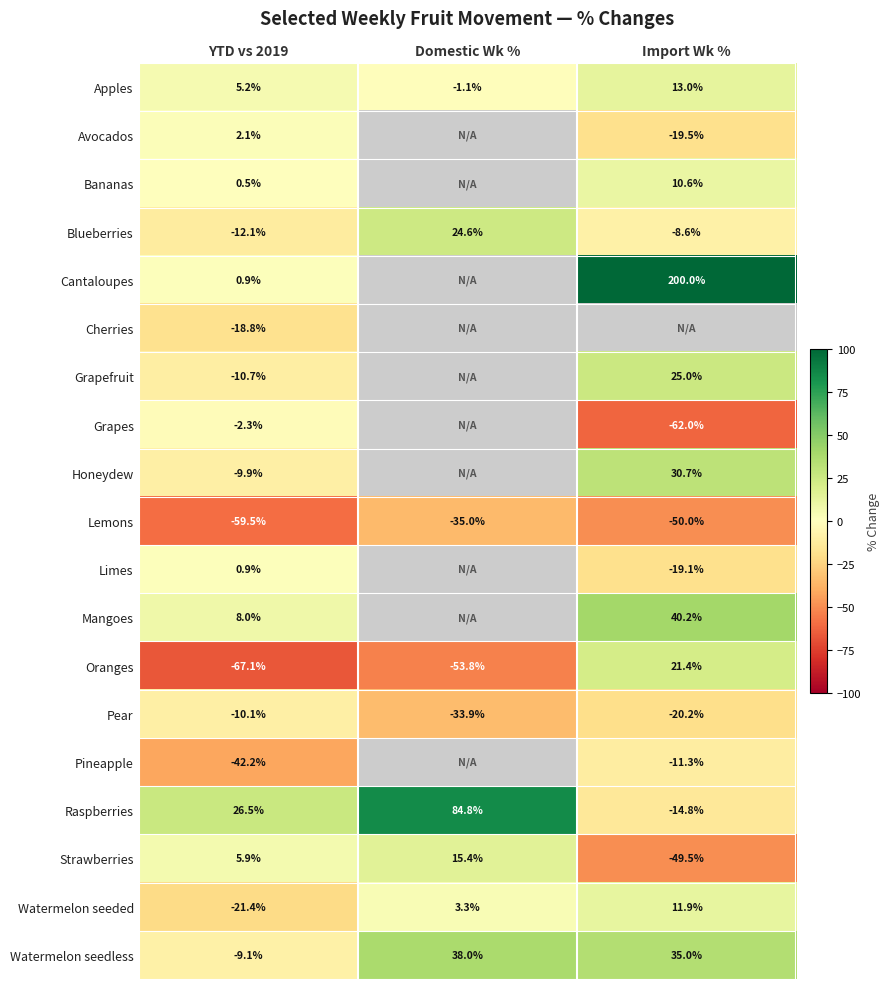

At which label does Raspberries reach its minimum?

Import Wk %